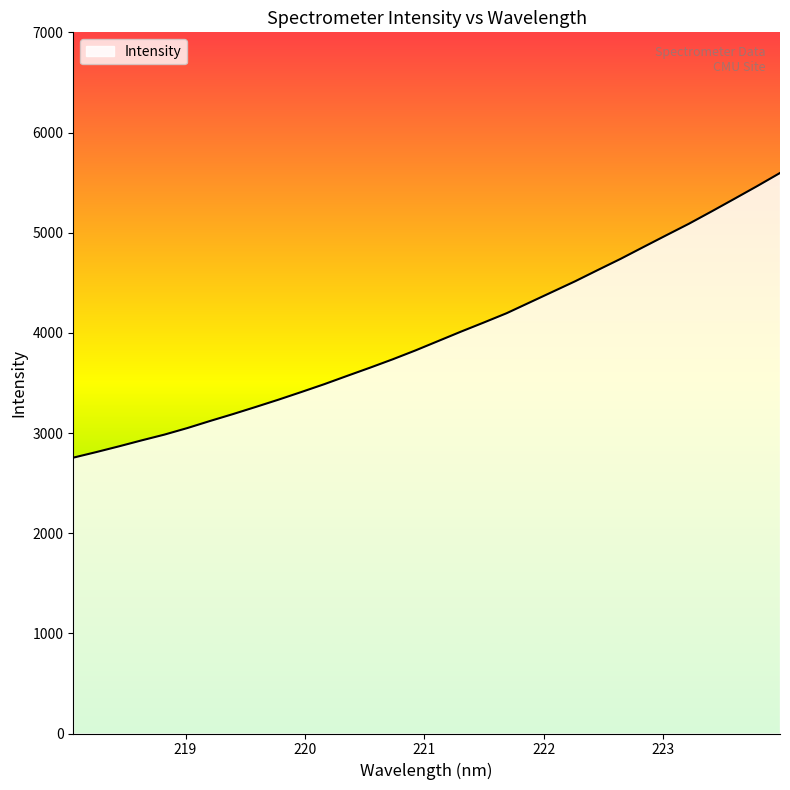

What is the smallest value displayed?

2754.0